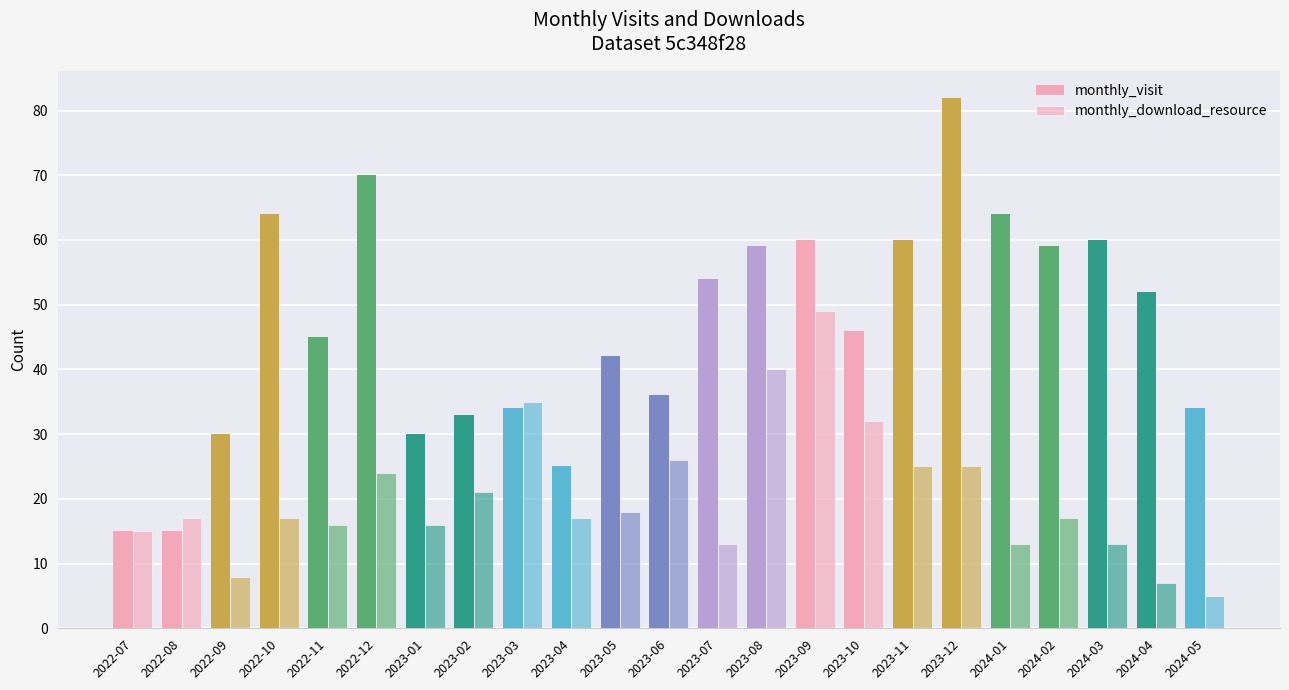

How many bars are there in each group?

2